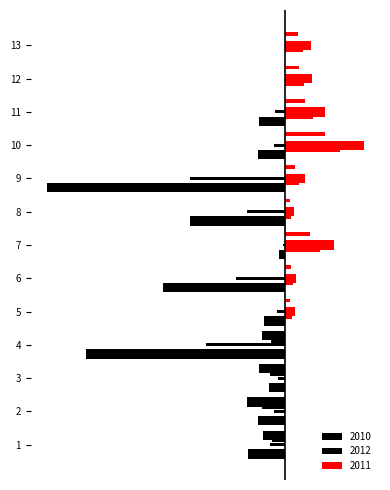

What is the average value of the 2010 series?

-0.3